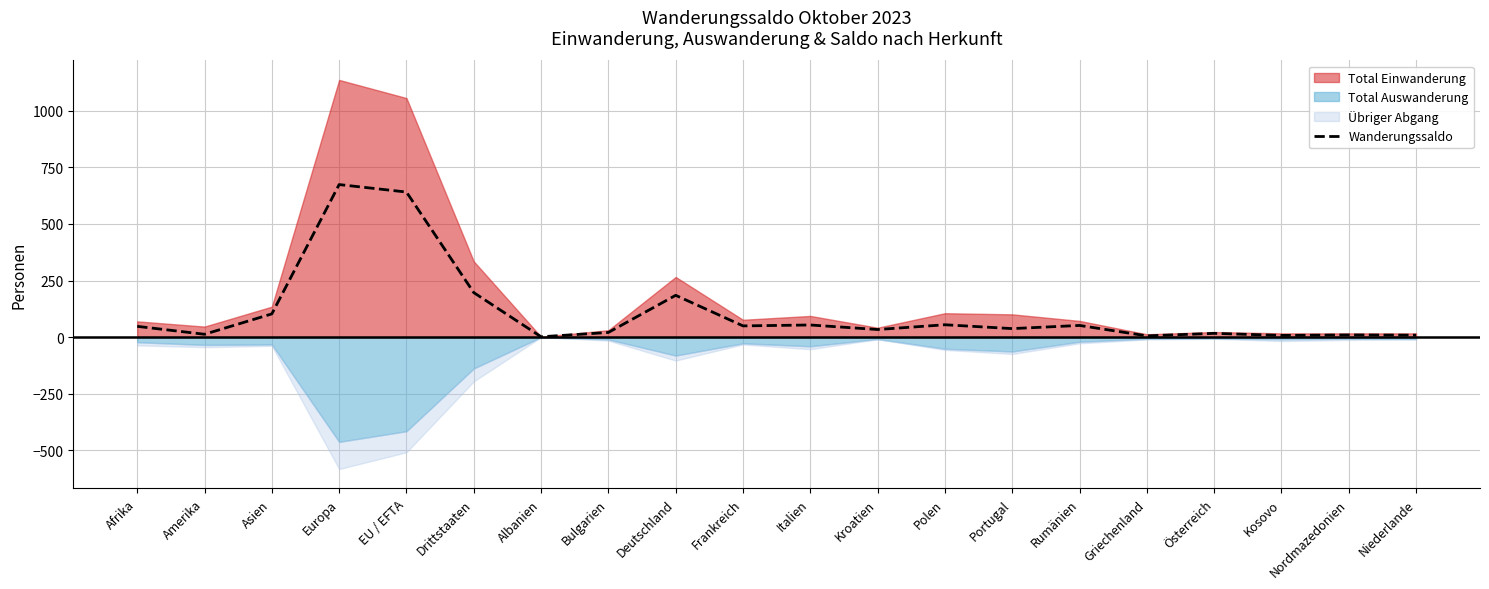

Reading right to left, extract all data points from this chart.

9	10	8	17	6	52	38	55	34	54	50	185	21	2	197	641	674	103	13	48